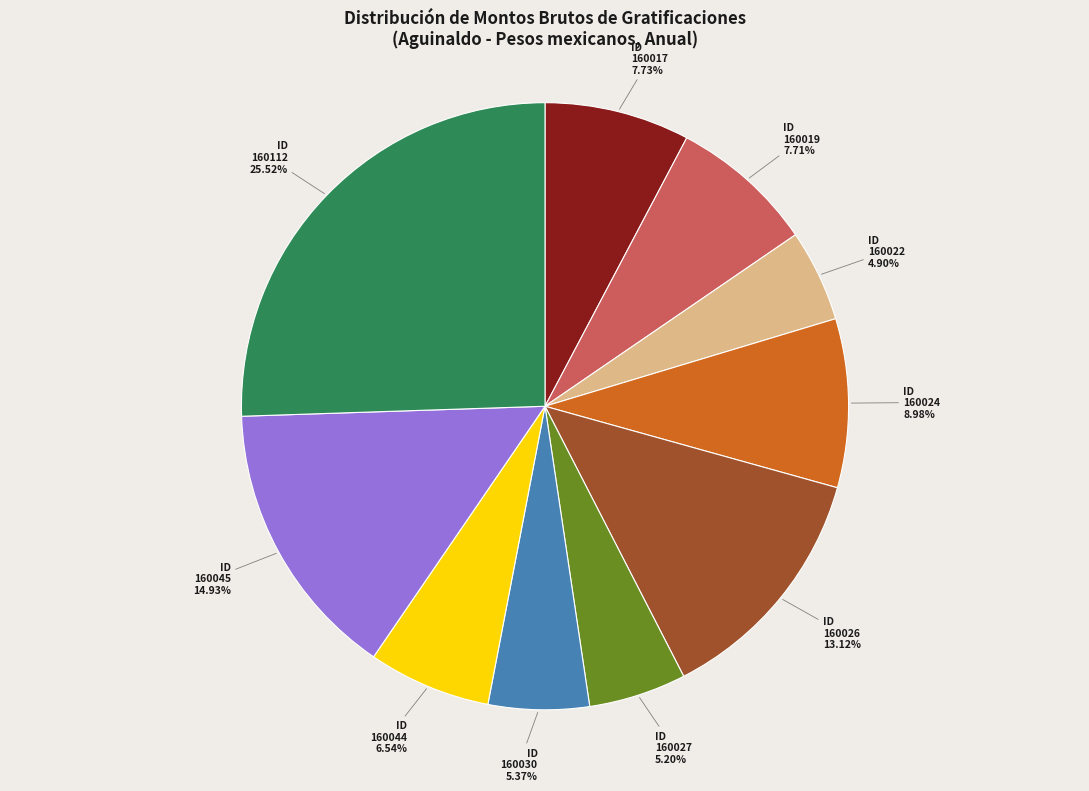

How much of the chart is everything except ID 160026?

86.9%